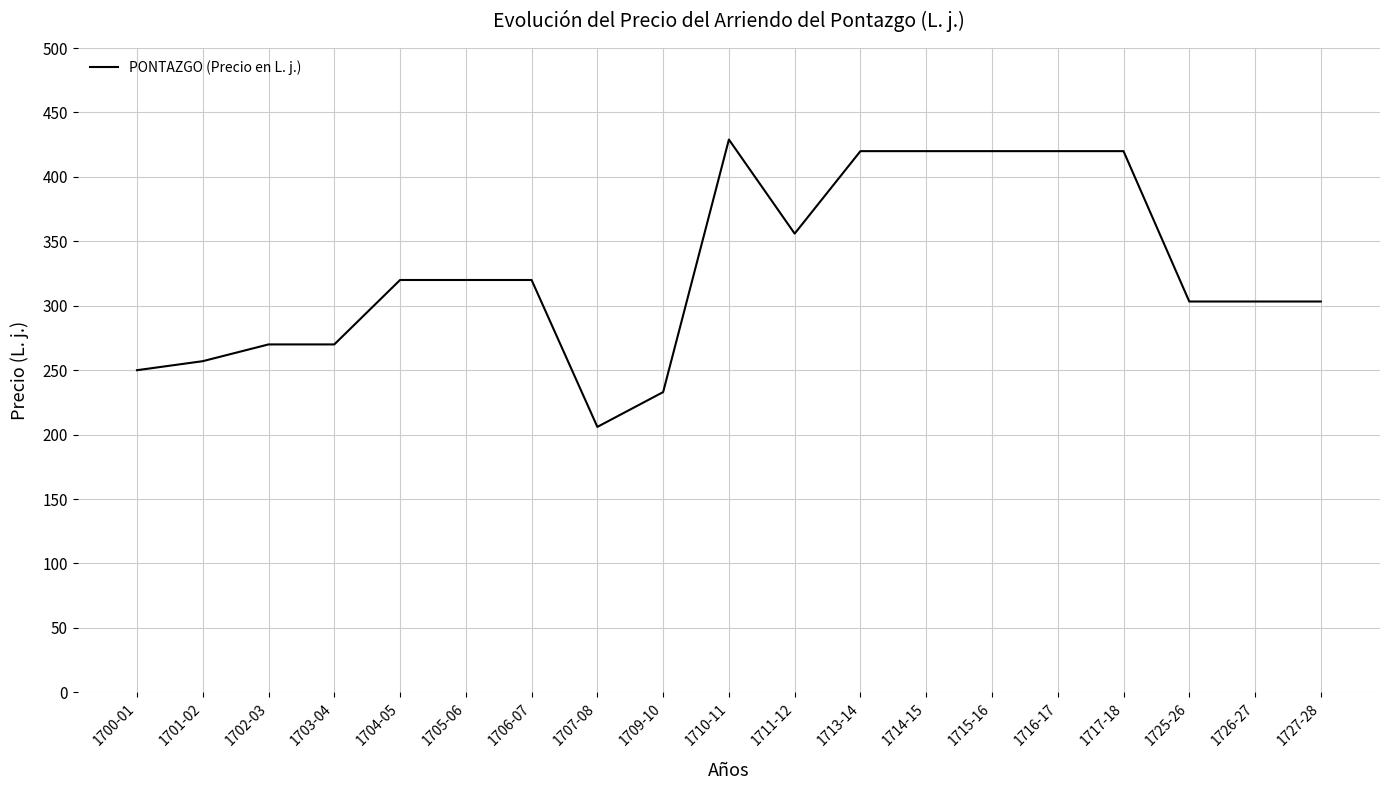

Reading left to right, list all the values displayed in this chart.

1700-01=250.0	1701-02=257.0	1702-03=270.0	1703-04=270.0	1704-05=320.0	1705-06=320.0	1706-07=320.0	1707-08=206.0	1709-10=233.0	1710-11=429.0	1711-12=356.0	1713-14=420.0	1714-15=420.0	1715-16=420.0	1716-17=420.0	1717-18=420.0	1725-26=303.3	1726-27=303.3	1727-28=303.3